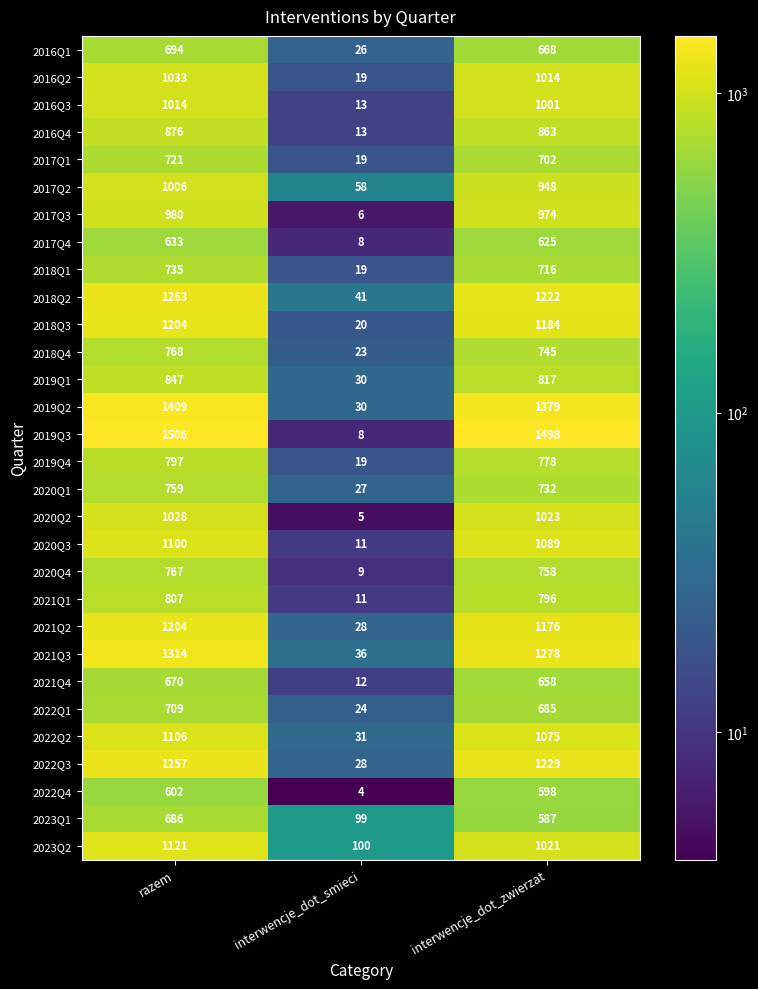

Which series has the widest spread of values?

2019Q3